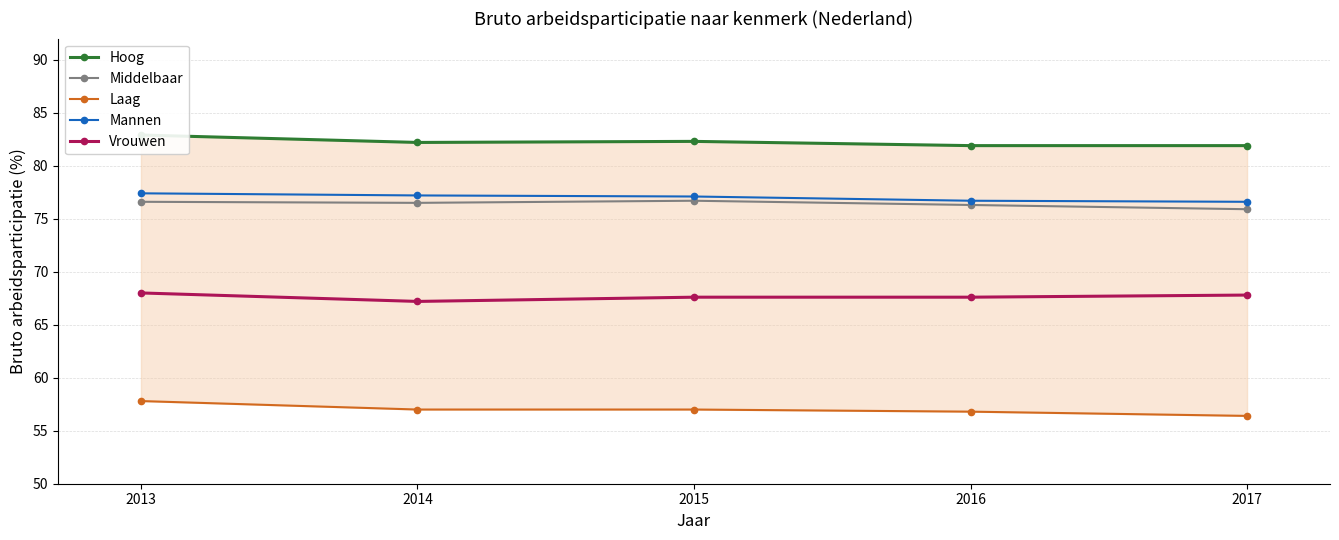

Is this an area chart (filled region under the line)?

No